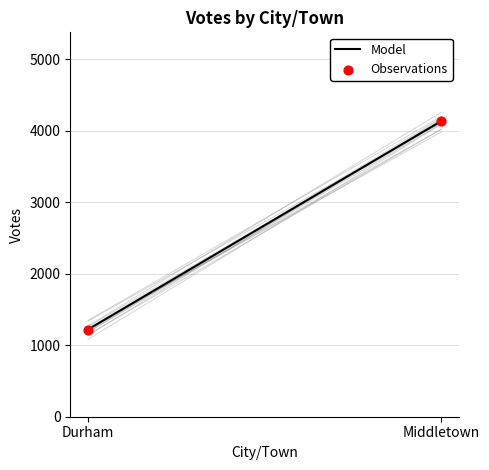

What is the range of Y values (max minus min)?

2916